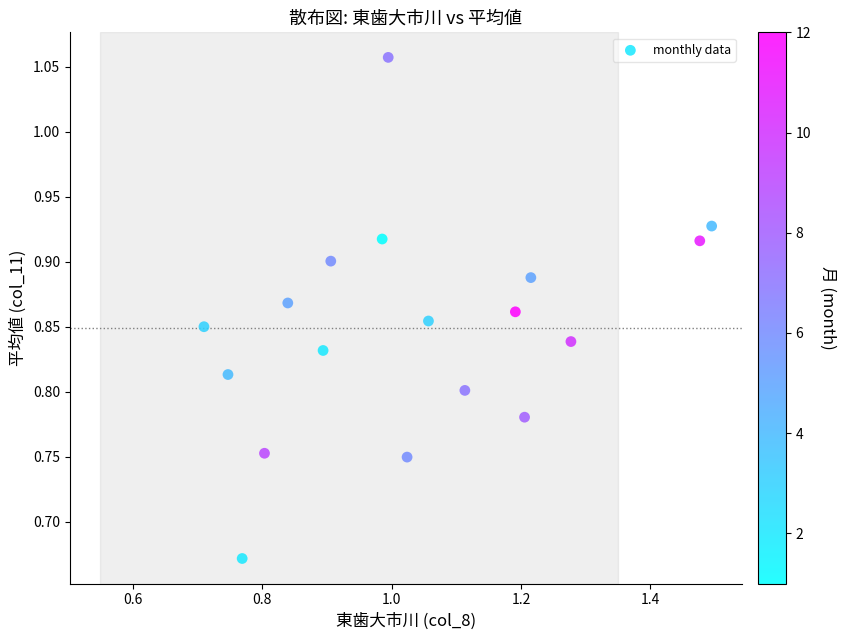

What is the range of Y values (max minus min)?

0.4